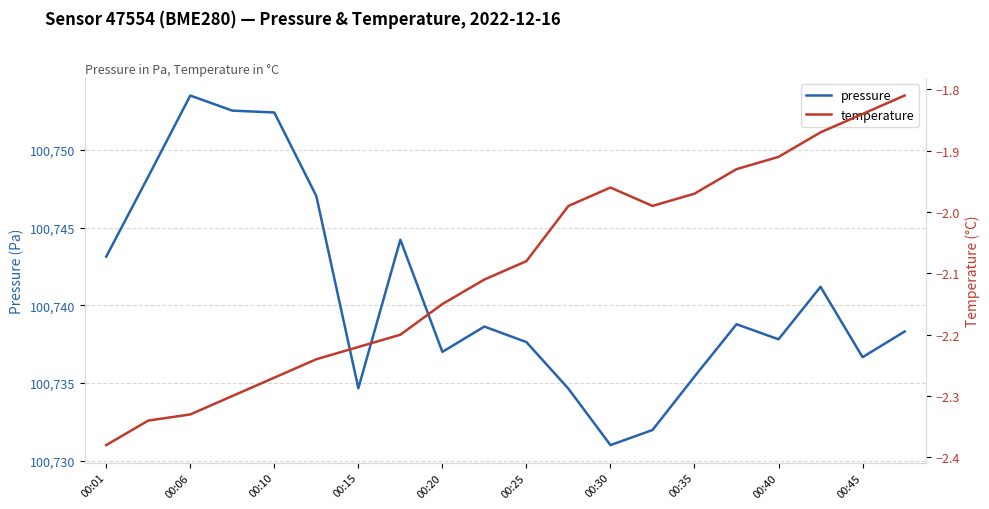

What is the smallest value displayed?

-2.4